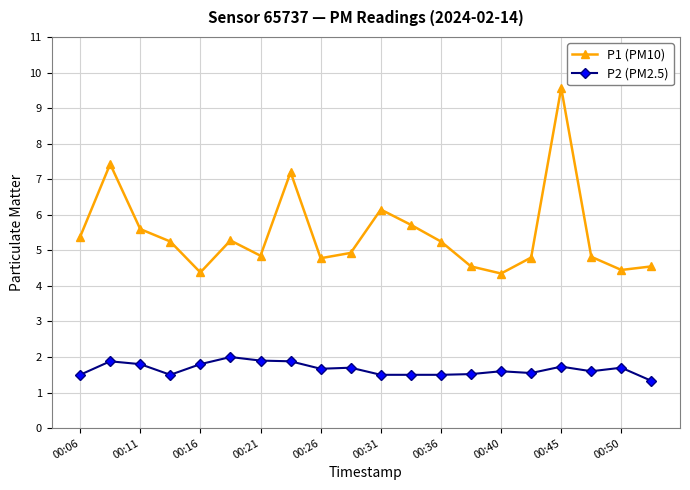

What are all the series names shown in the legend?

P1 (PM10), P2 (PM2.5)